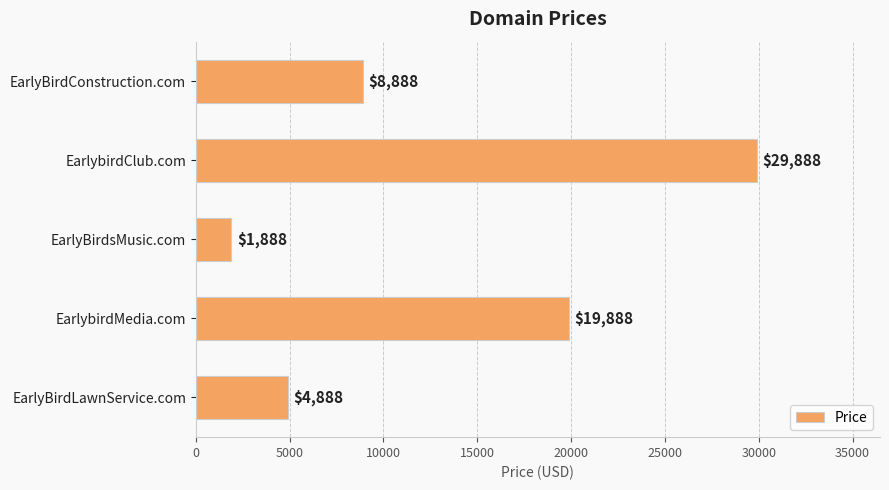

How many data points are less than 8888?

2